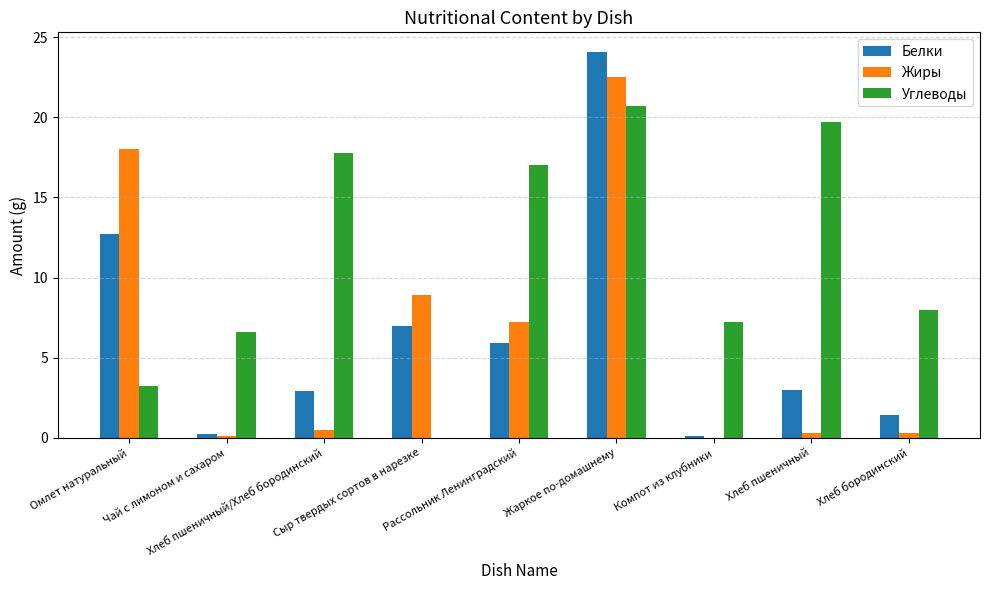

What is the maximum value for Жиры?

22.5